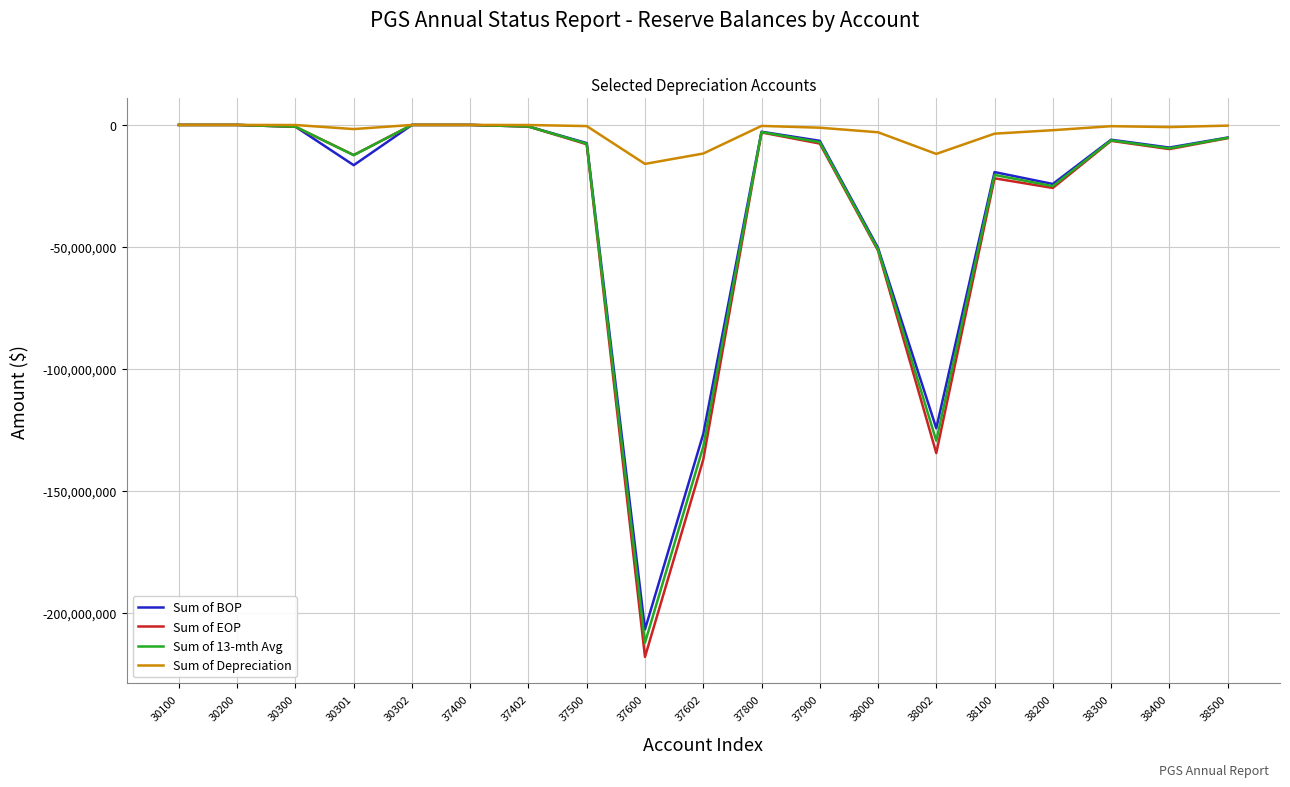

What is the lowest value of the Sum of EOP series?

-218020297.1